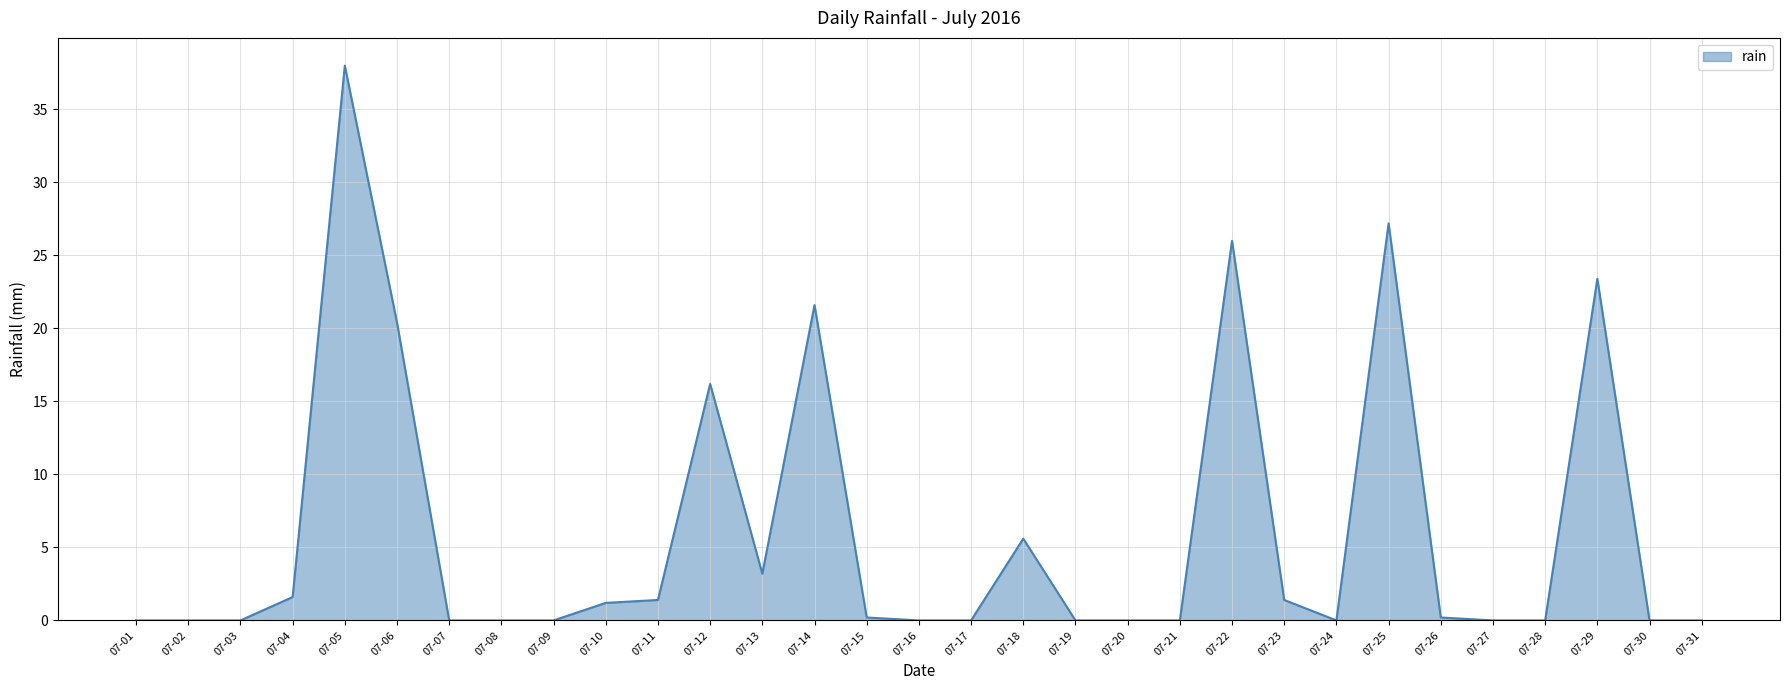

What is the maximum value shown in the chart?

38.0